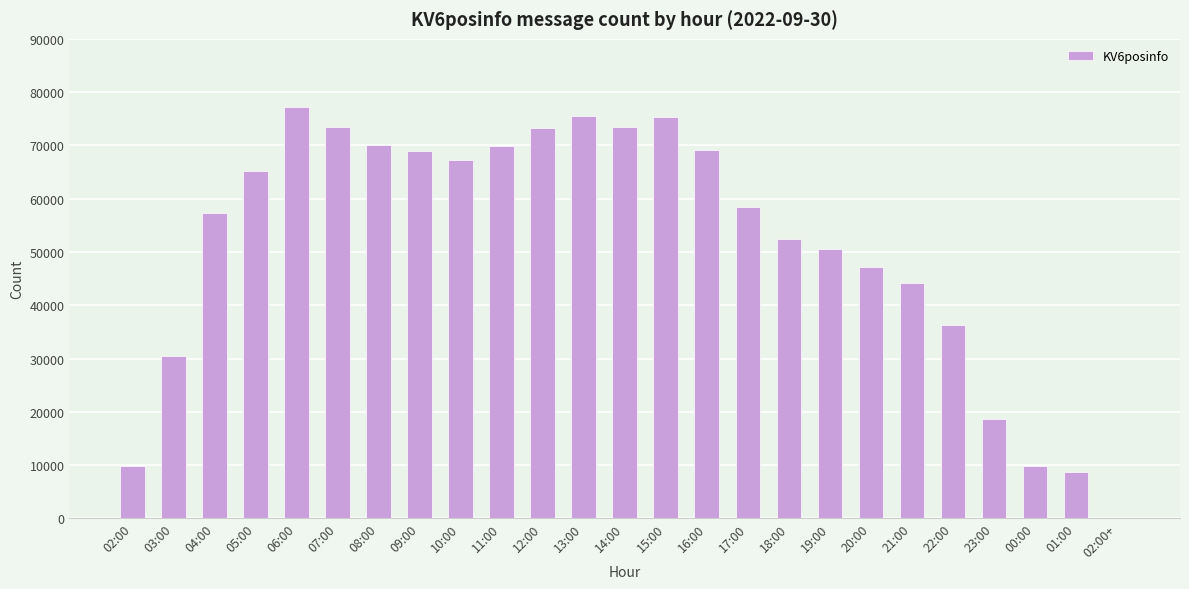

How many data points does each series have?

25